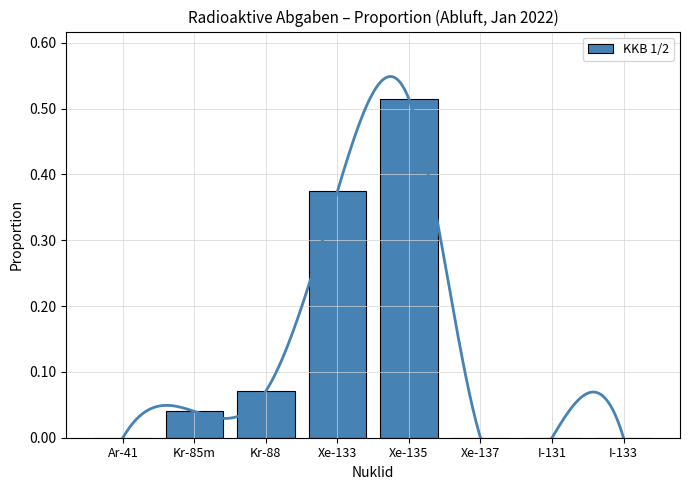

Rank the categories by value from highest to lowest.

Xe-135, Xe-133, Kr-88, Kr-85m, I-133, I-131, Ar-41, Xe-137